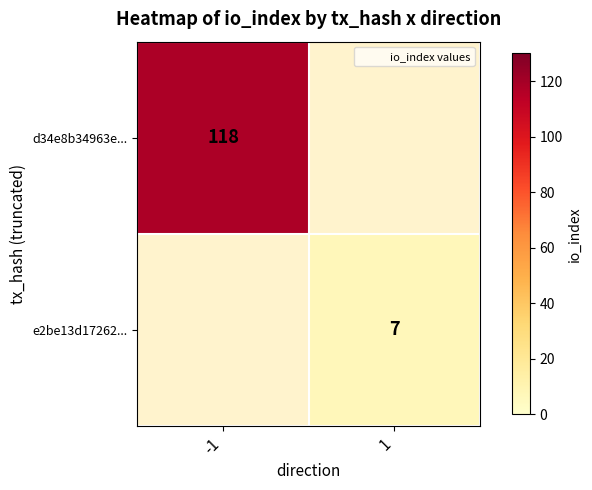

Which series has the widest spread of values?

d34e8b34963e...